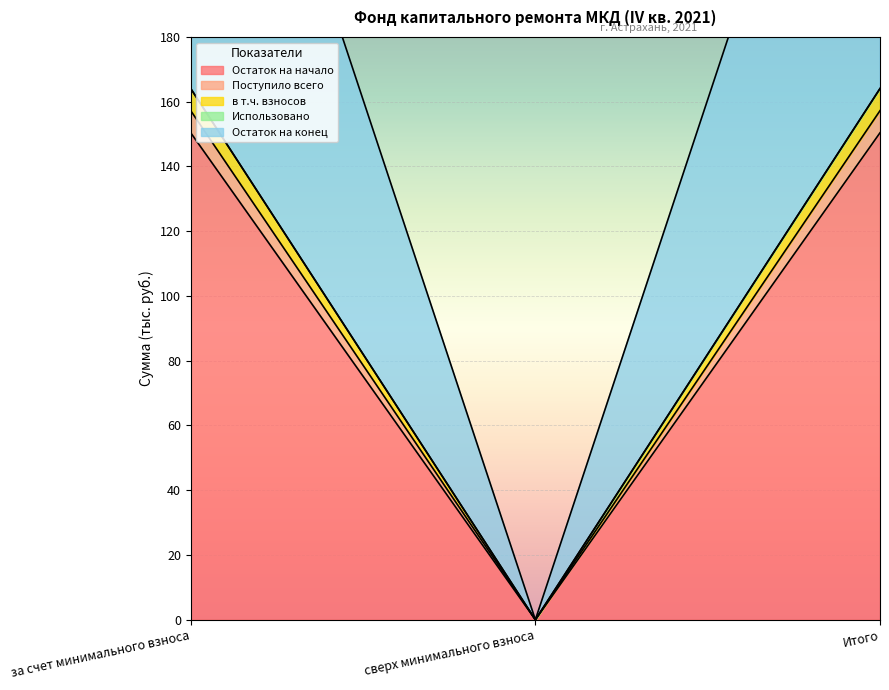

What is the value of the в т.ч. взносов point at the 1st from the left?

164.1